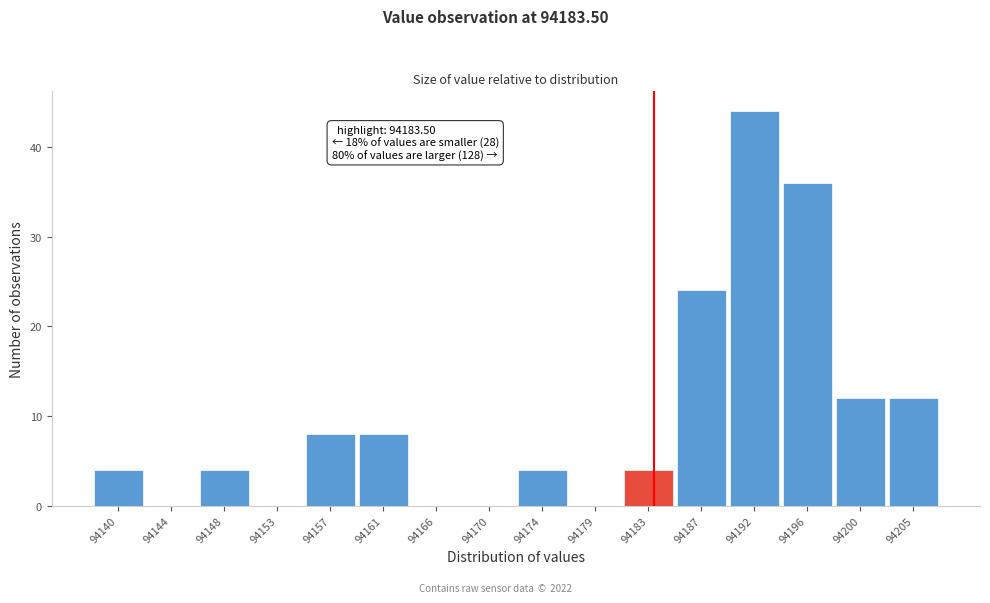

Over which range of the x-axis is the bar tallest?

94189.5 to 94194.0